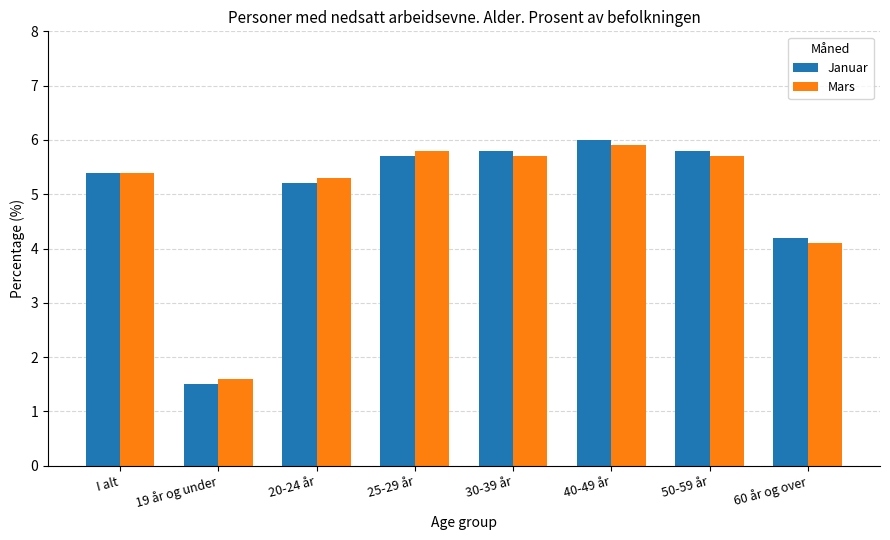

At which label does Mars reach its minimum?

19 år og under